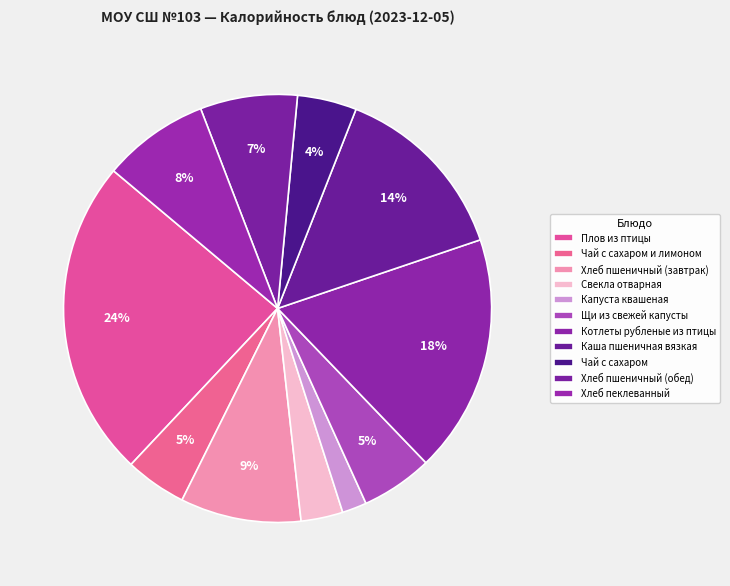

How many segments does this pie chart have?

11